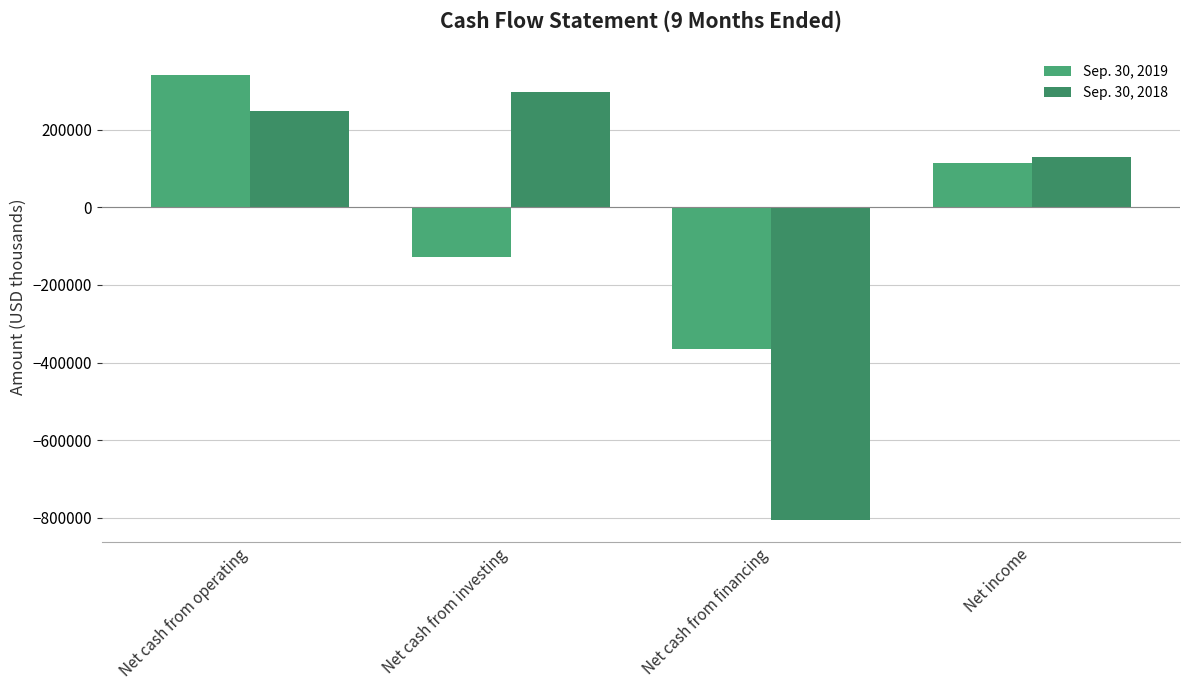

At Net cash from investing, list the series in order from largest to smallest.

Sep. 30, 2018, Sep. 30, 2019